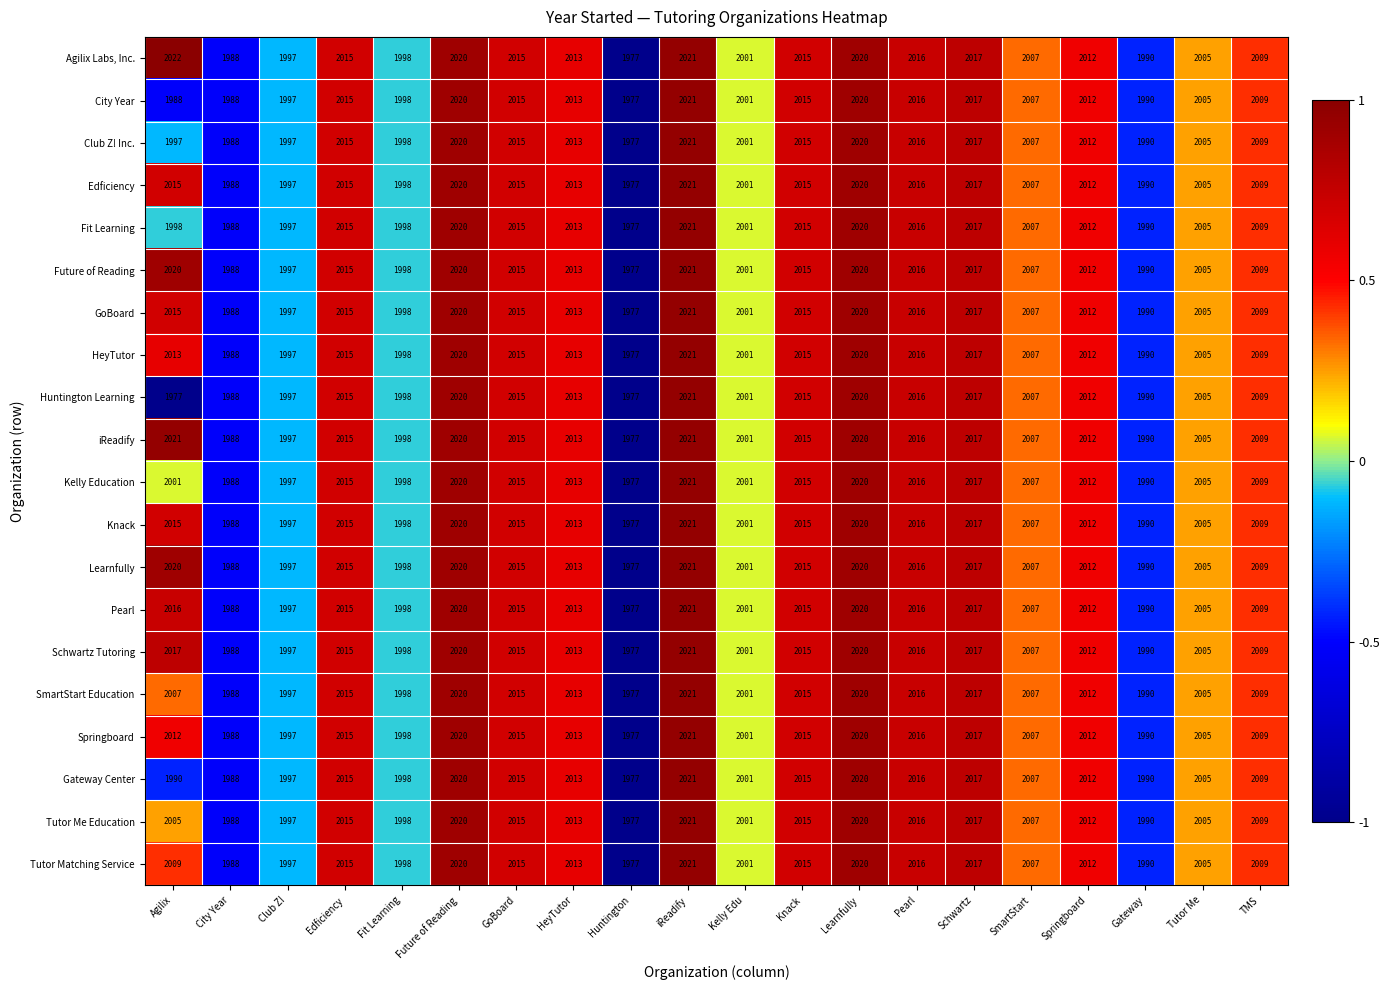

What is the difference between the maximum and minimum values in the City Year series?

44